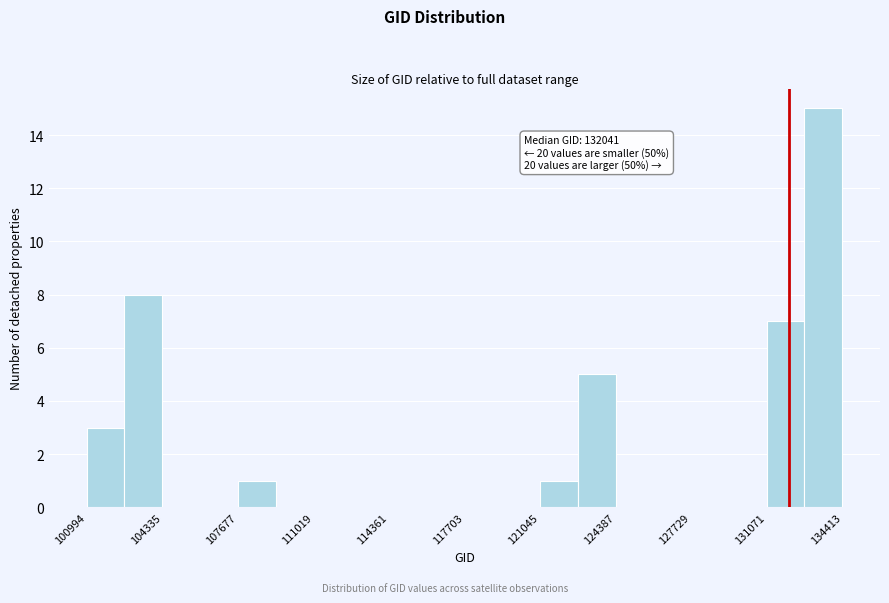

Read against the x-axis, roughly where is the centre of the tallest bar?

133500